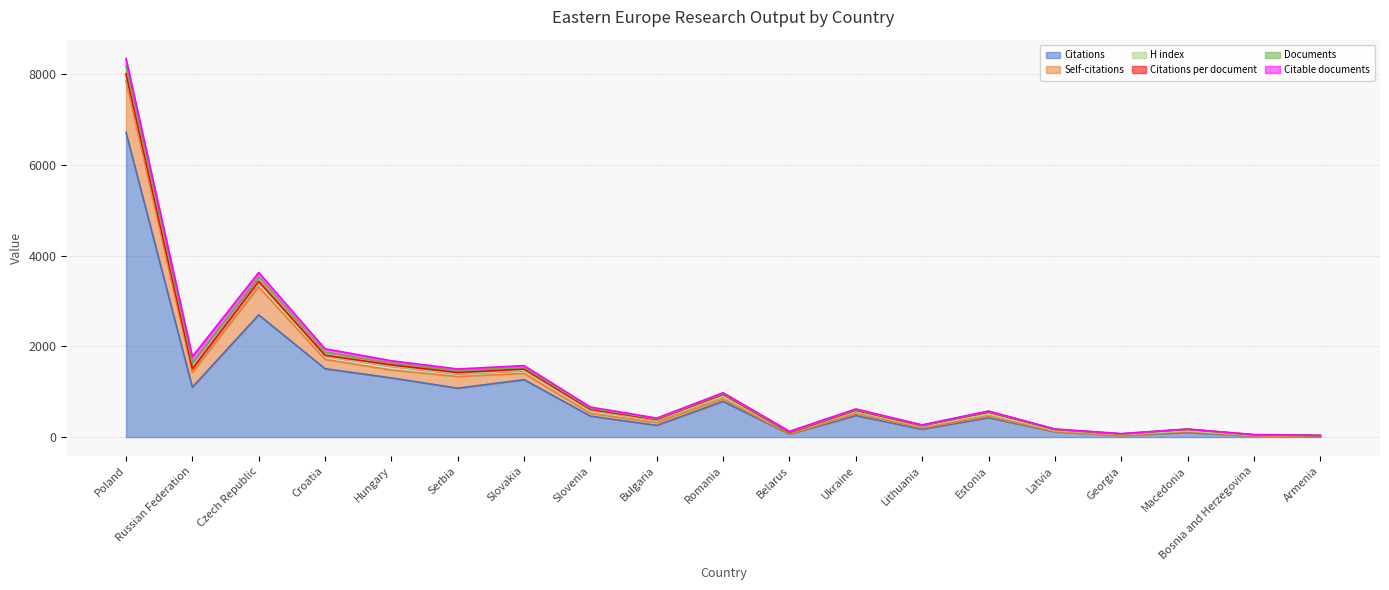

Rank the series by their maximum value, from lowest to highest.

Citations per document, H index, Citable documents, Documents, Self-citations, Citations